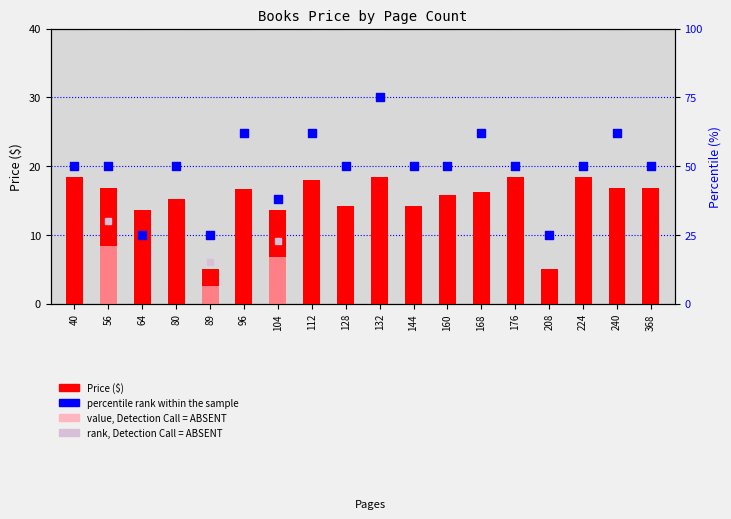

What is the ratio of the value at 224 to the value at 112?

1.0